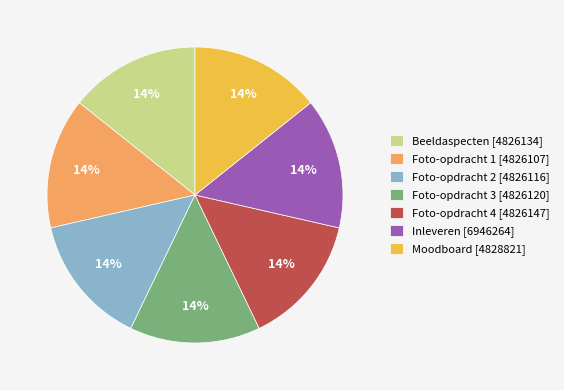

To the nearest percent, what is the combined percentage of Foto-opdracht 1 [4826107] and Beeldaspecten [4826134]?

29%